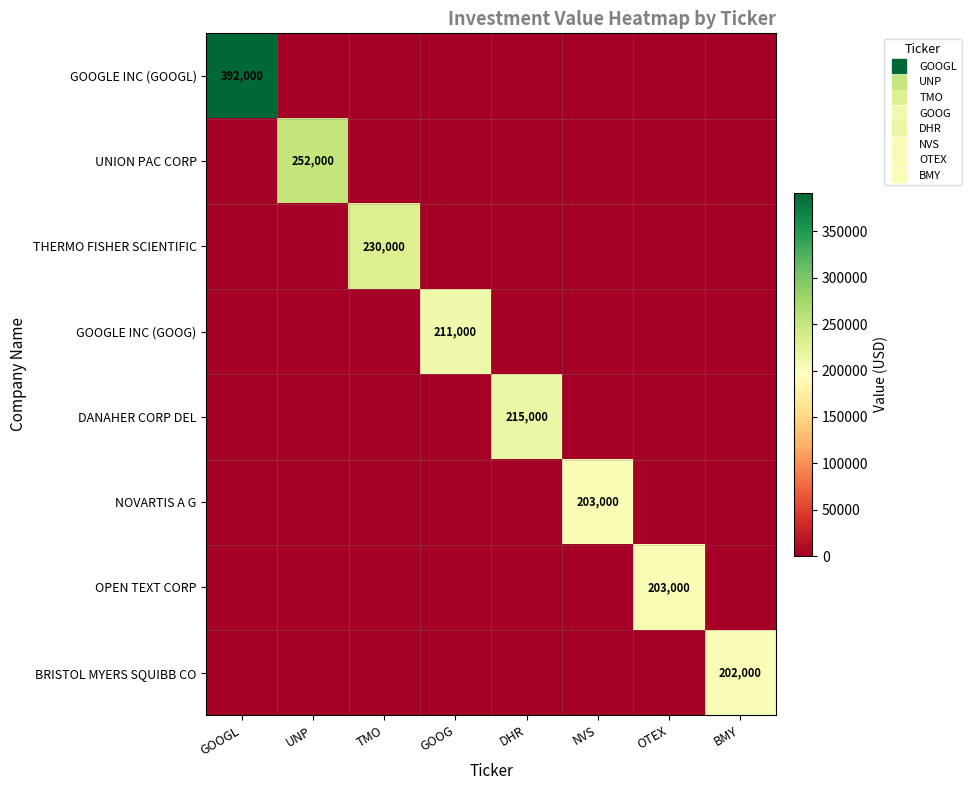

Which category has the highest value across all series?

GOOGL